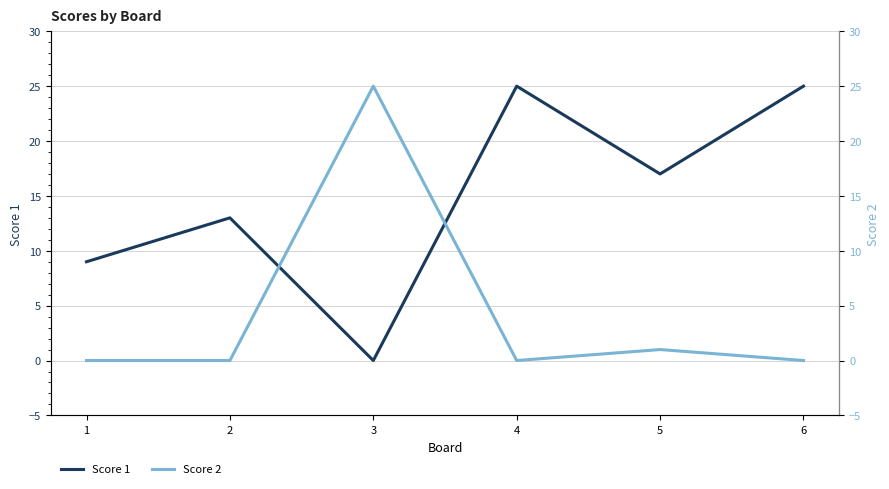

True or false: Score 1 has more than 1 interior local peaks.

True